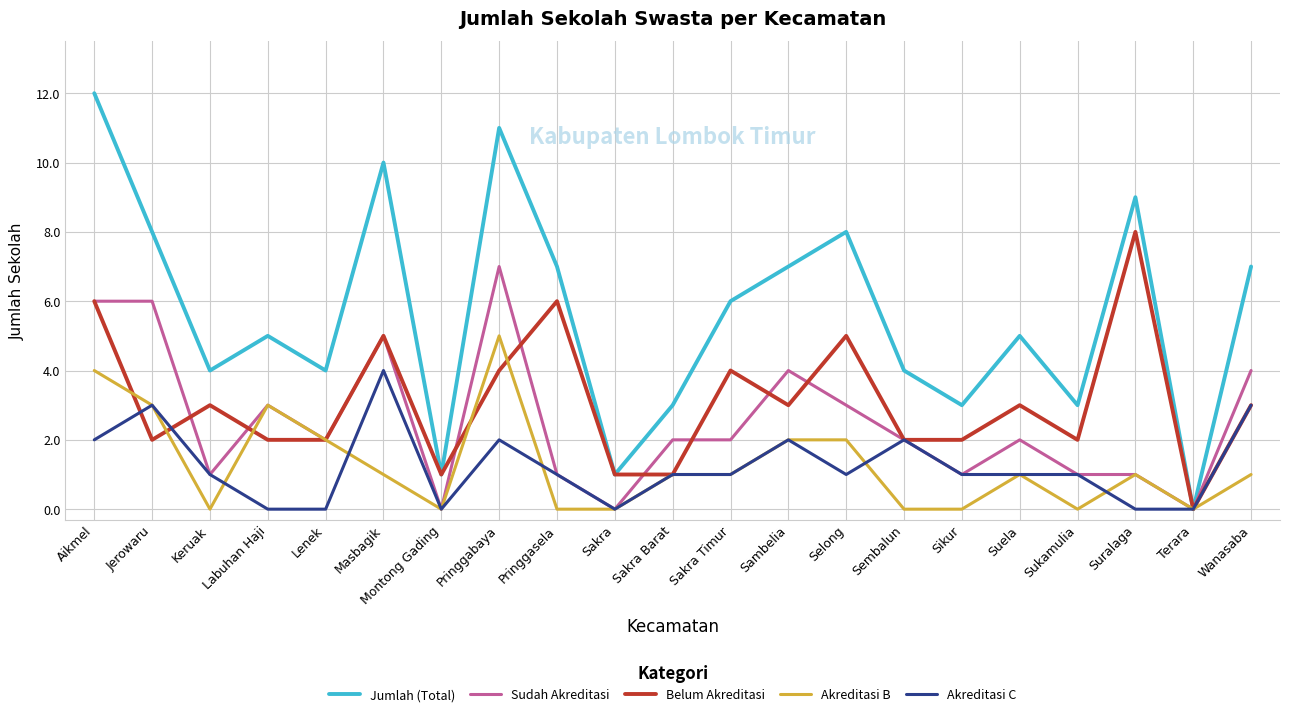

What is the greatest value displayed?

12